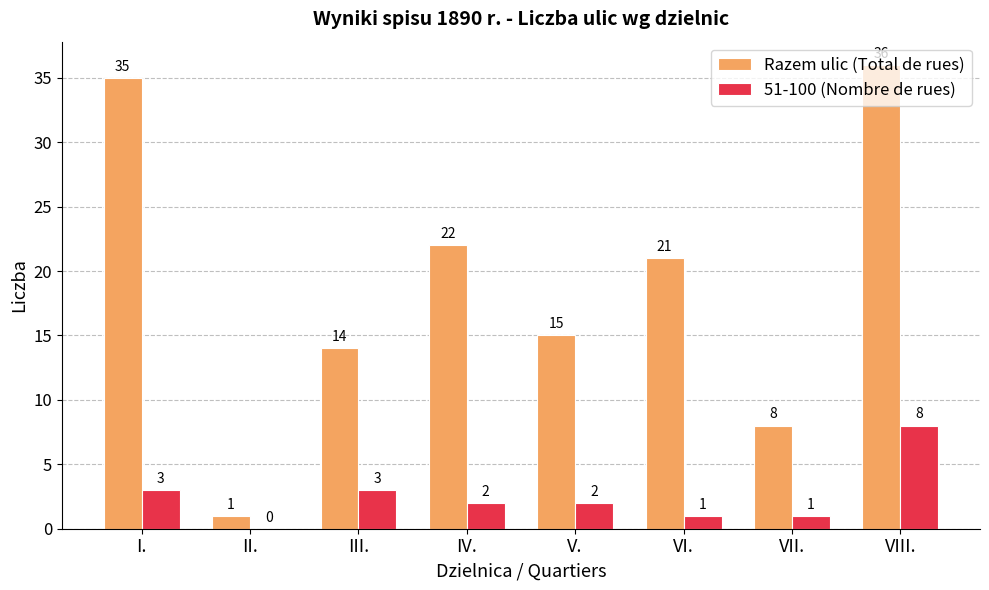

Does the chart contain stacked bars?

No